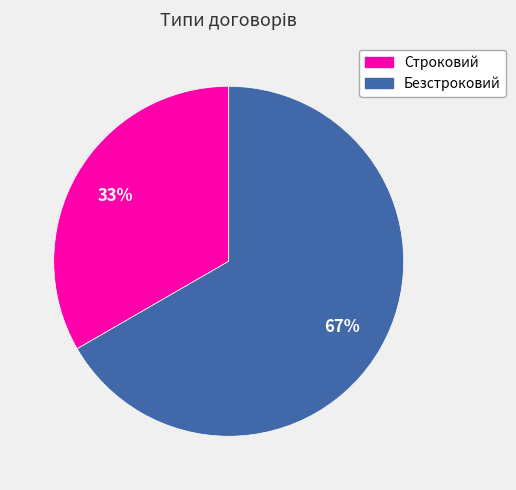

Which has a higher value, Строковий or Безстроковий?

Безстроковий